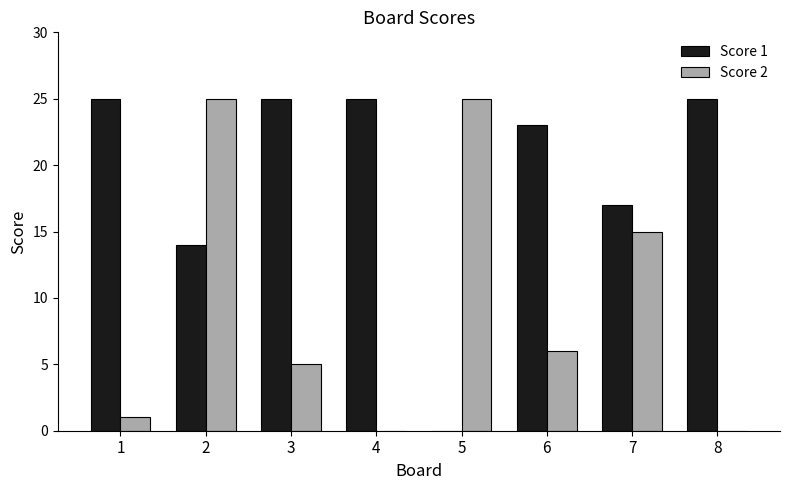

The Score 2 series shows 0 at 1. True or false?

False